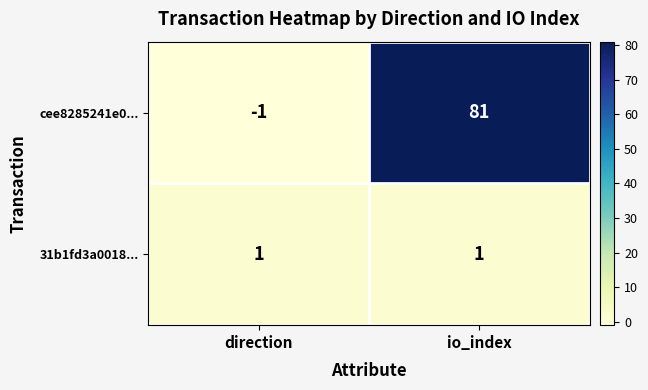

What is the difference between the highest and lowest values at io_index?

80